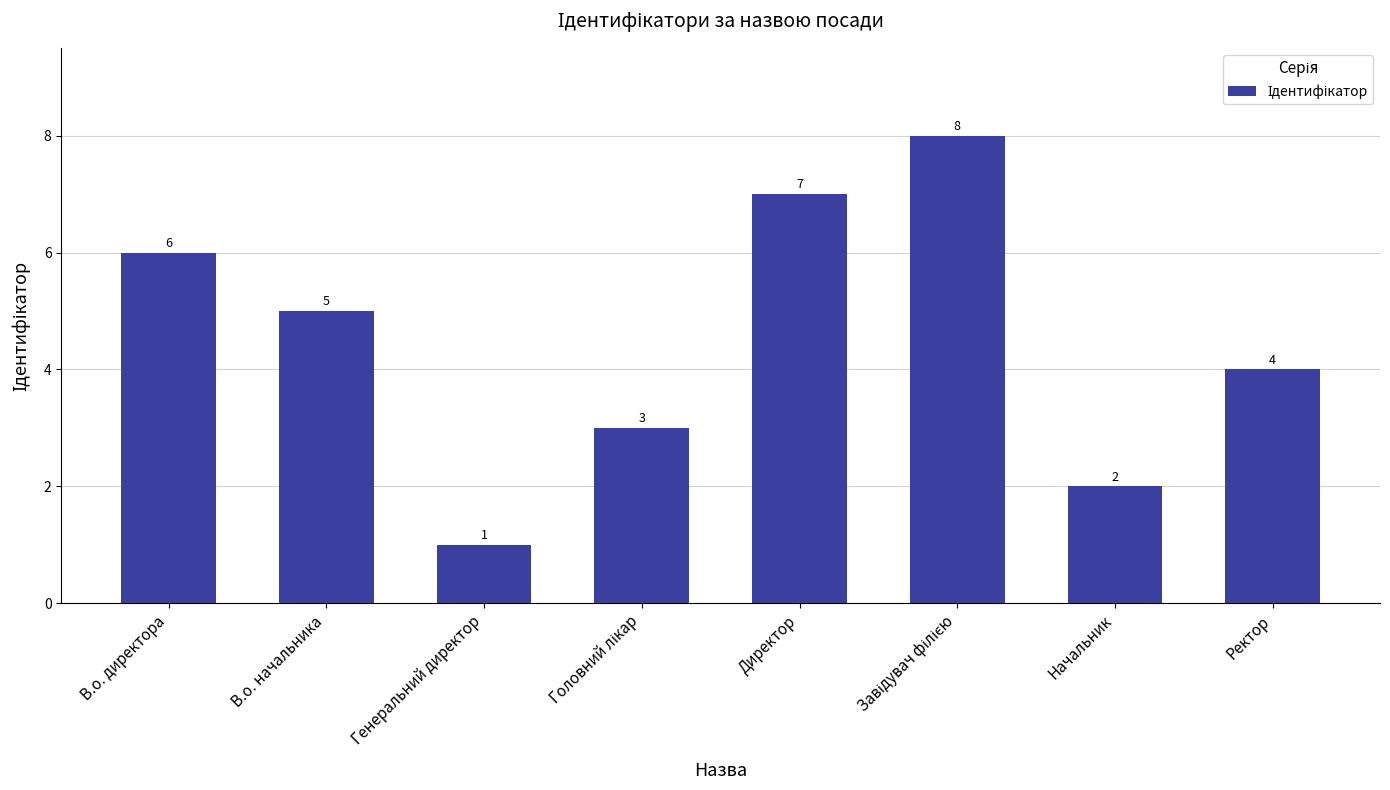

What is the value of the 1st bar from the left?

6